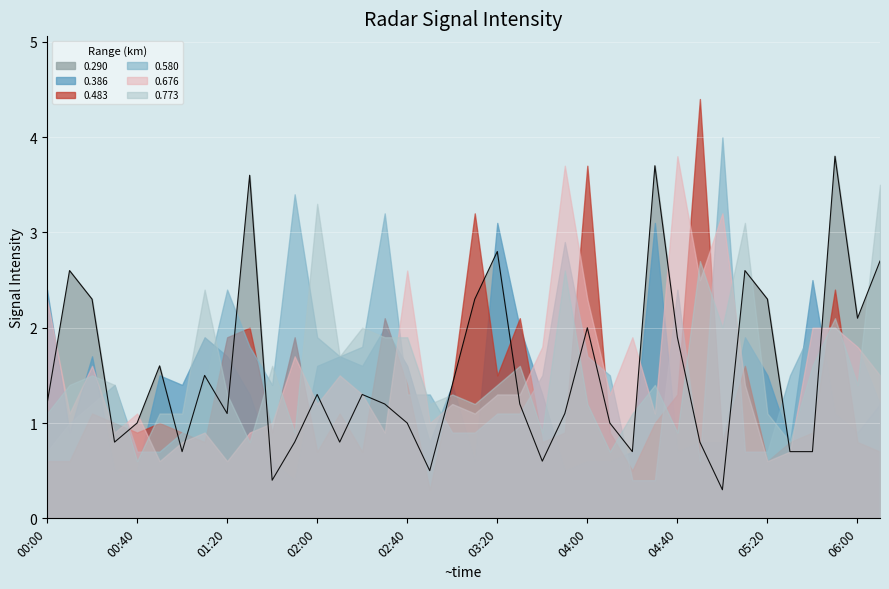

The value of 0.773 at 01:30 is 0.8. True or false?

True